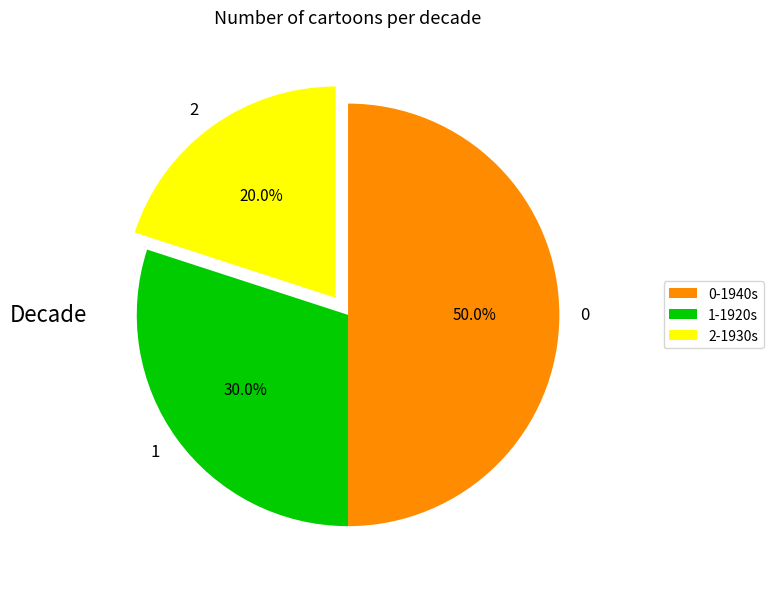

Does 2 represent more than half of the total?

No